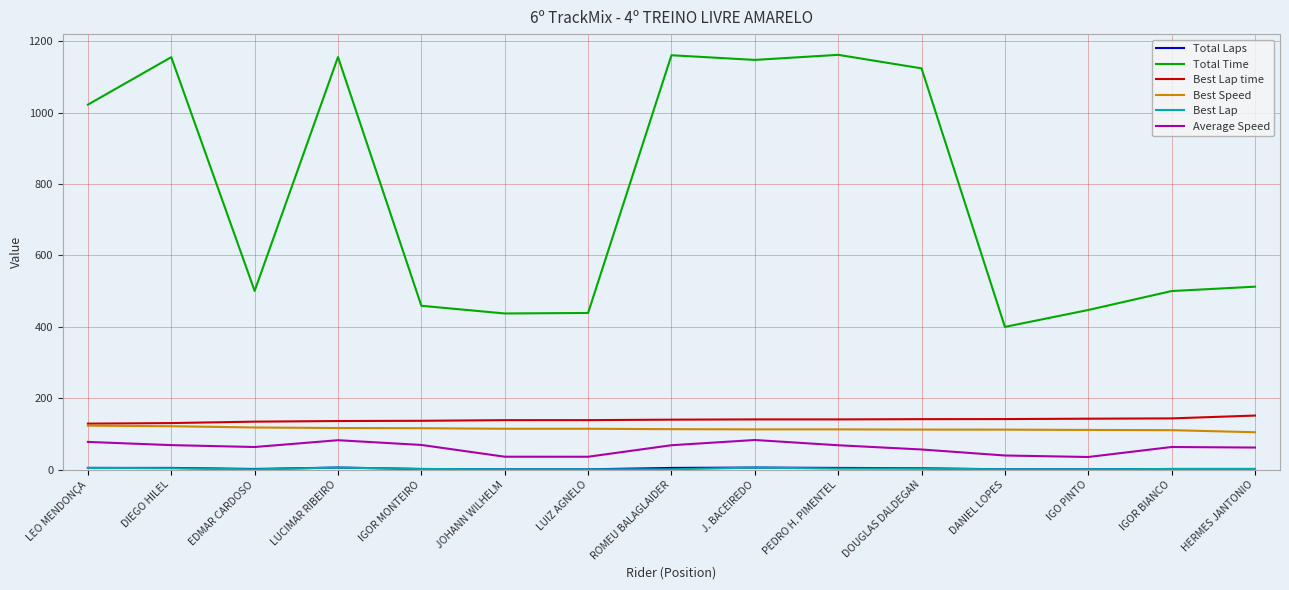

What is the minimum value for Average Speed?

35.6